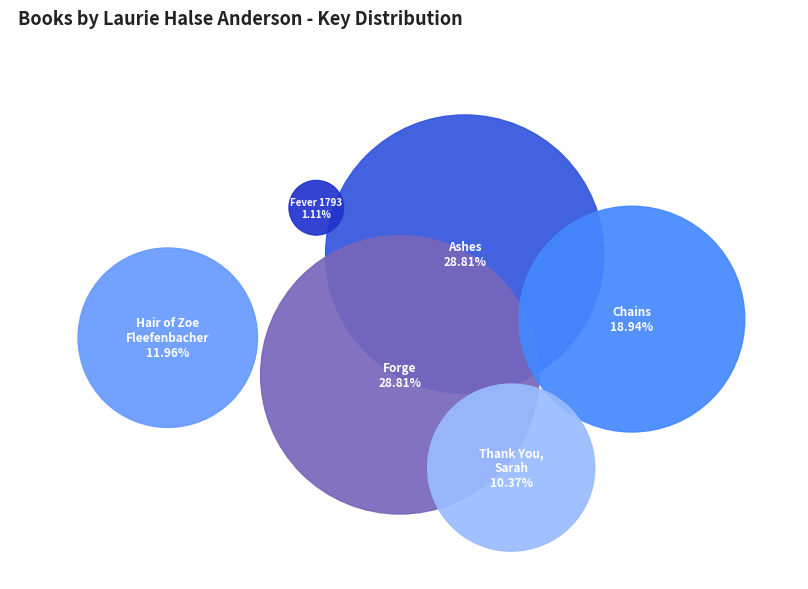

Count the number of slices in the pie.

6